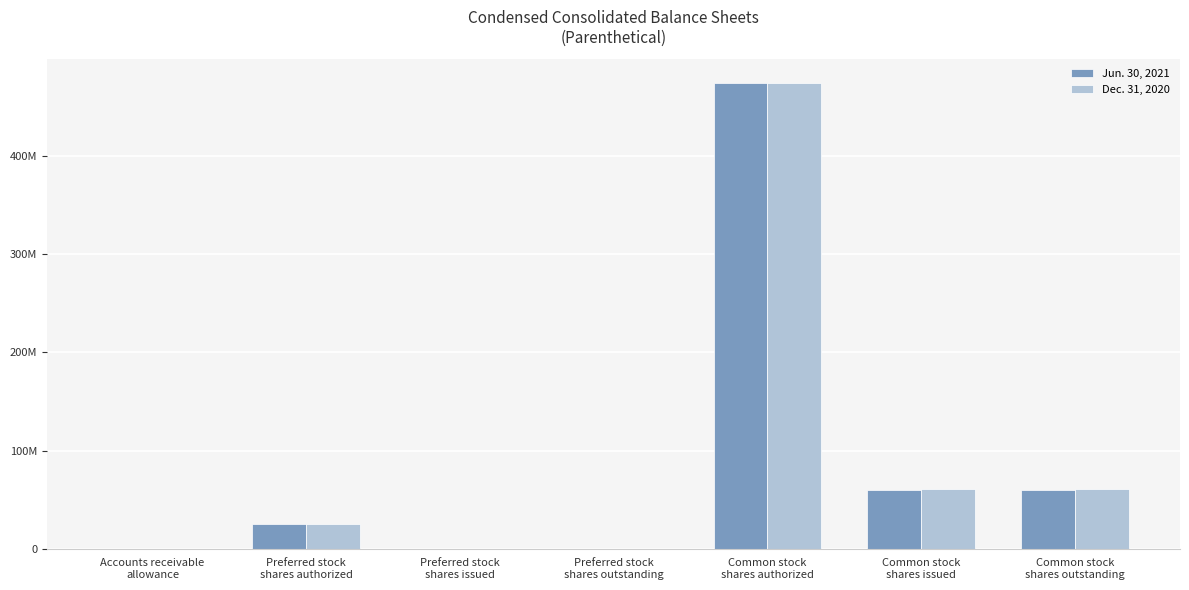

The value of Dec. 31, 2020 at Preferred stock
shares outstanding is -195076827. True or false?

False